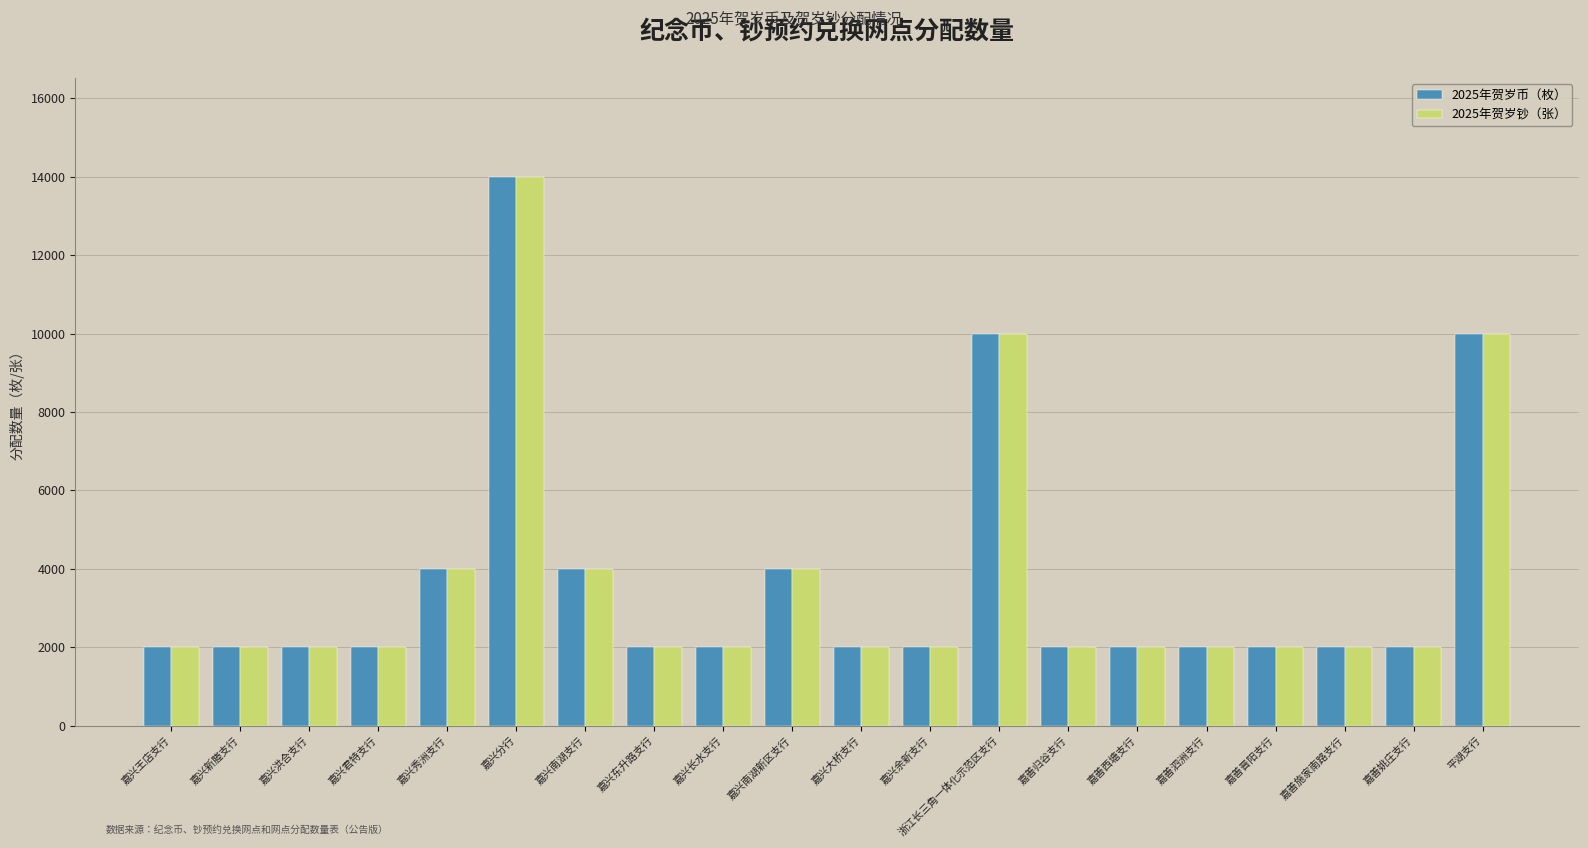

The value of 2025年贺岁钞（张） at 嘉兴王店支行 is 1389. True or false?

False